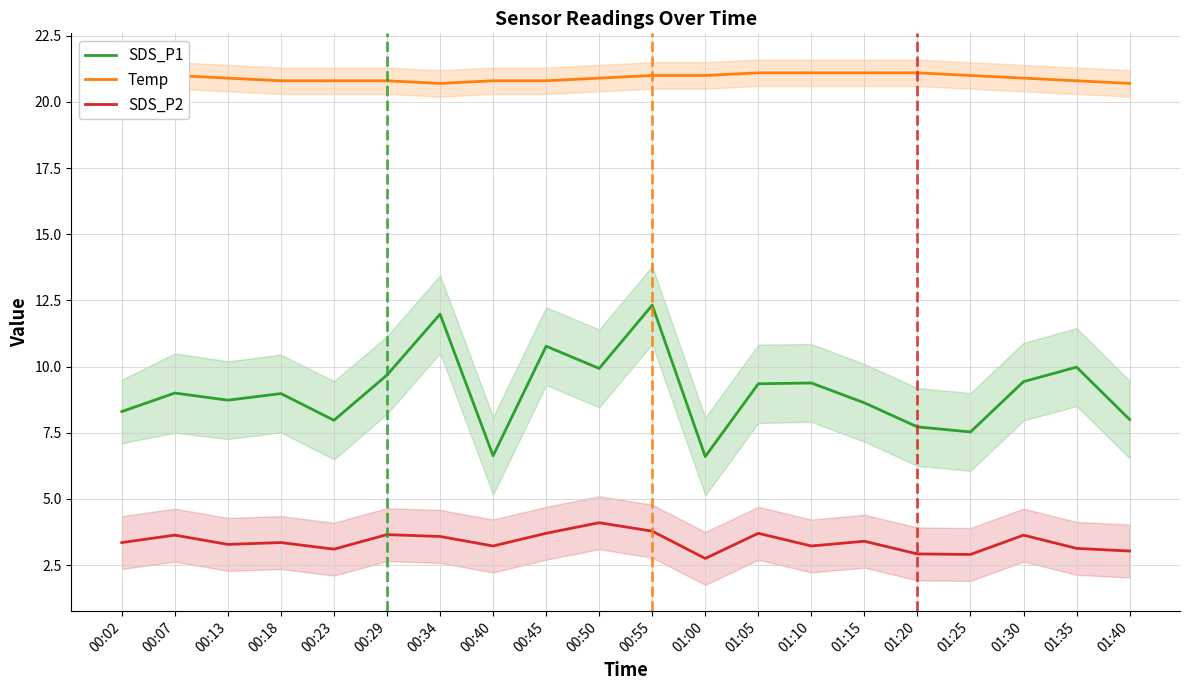

In SDS_P2, how many points are higher than both neighbors (excluding endpoints)?

7